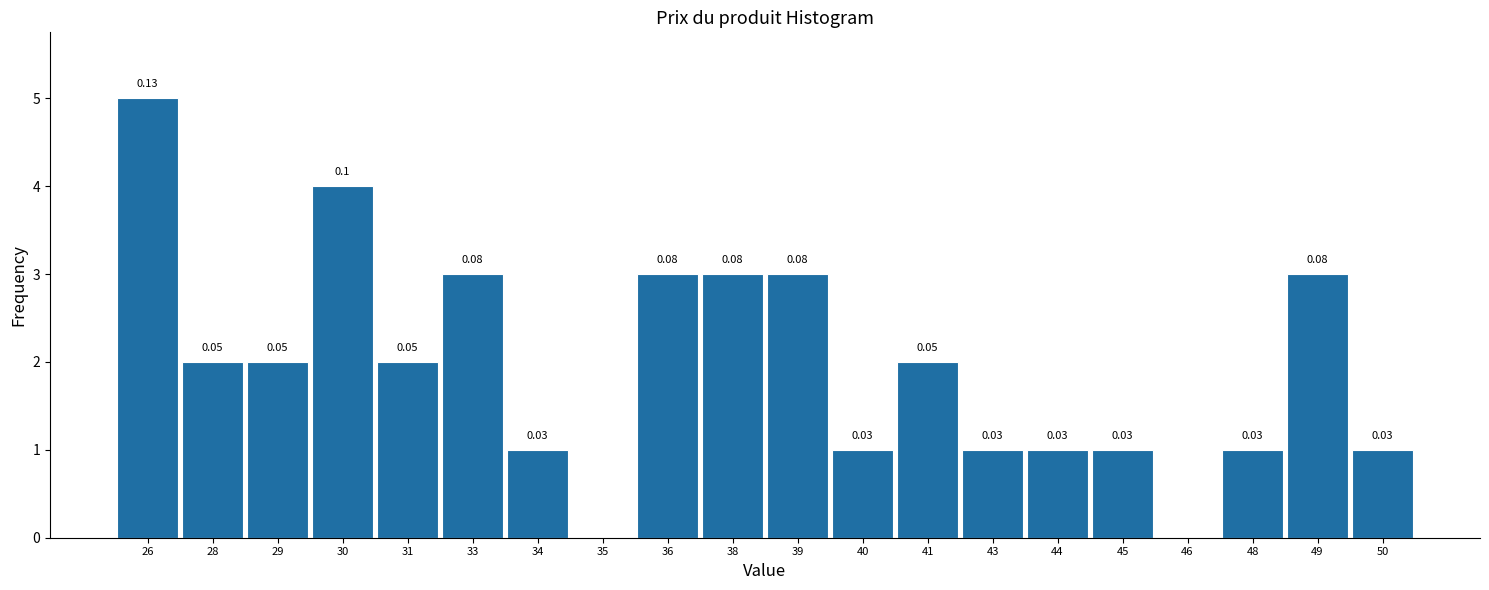

Between 49 and 44, which is larger?

49